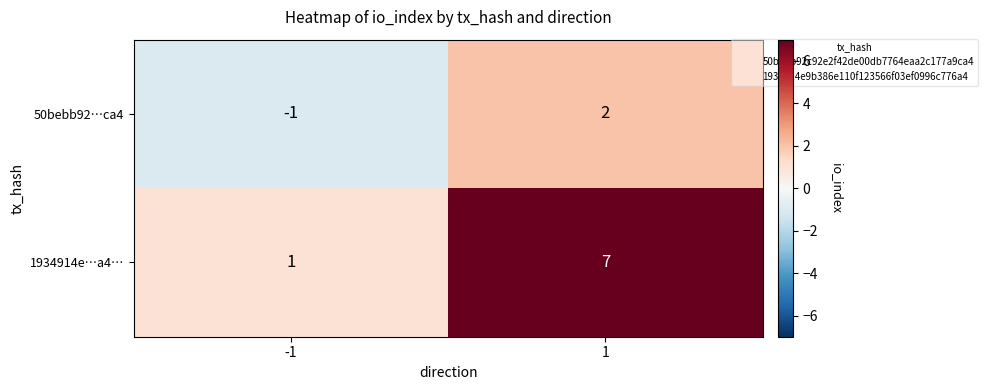

What is the greatest value displayed?

7